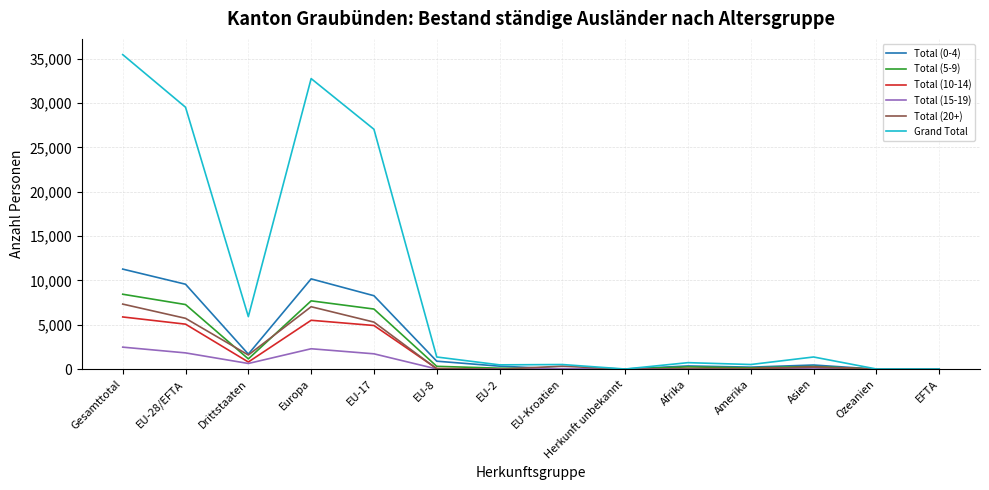

True or false: Total (5-9) has more than 0 interior local peaks.

True